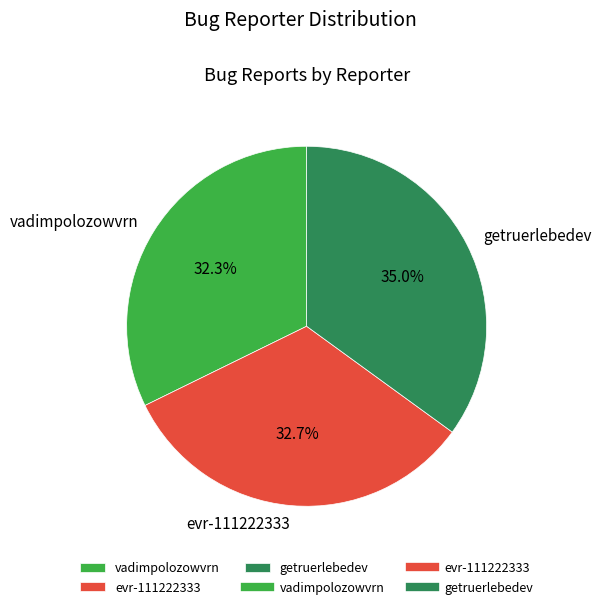

Count the number of slices in the pie.

3